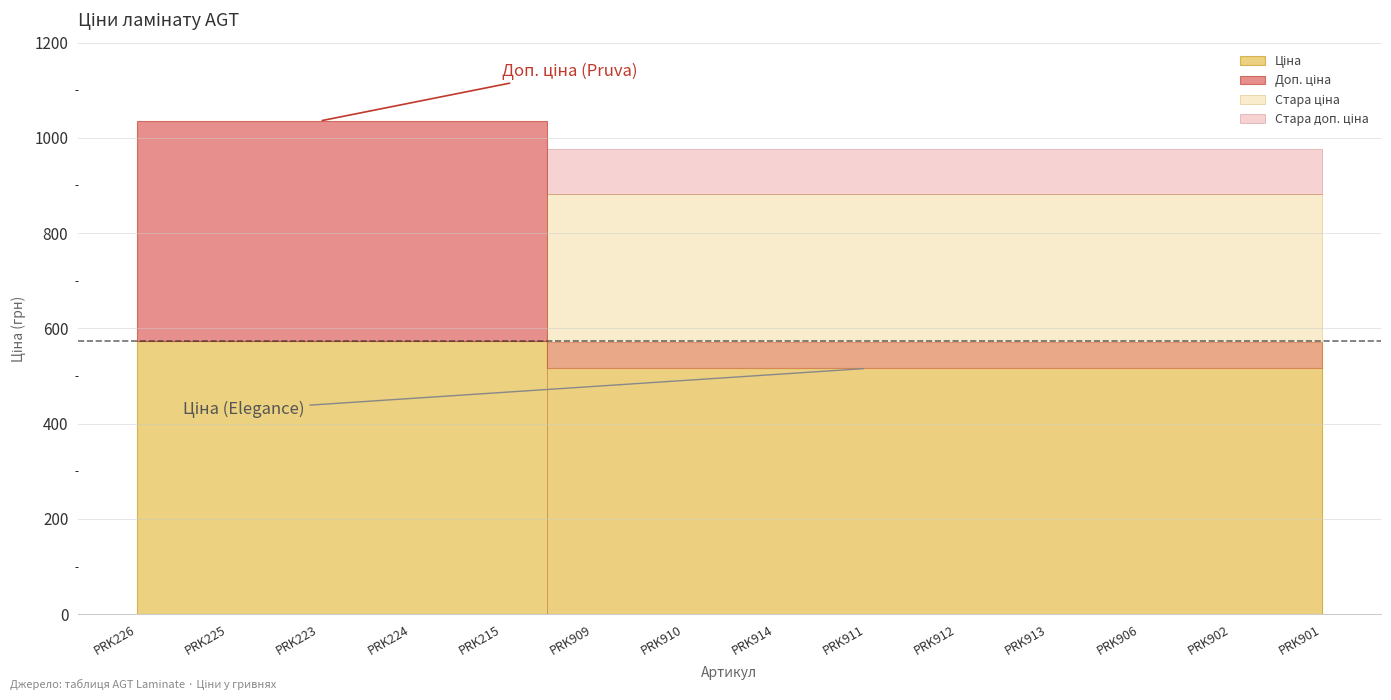

True or false: Стара доп. ціна and Доп. ціна intersect in this chart.

True